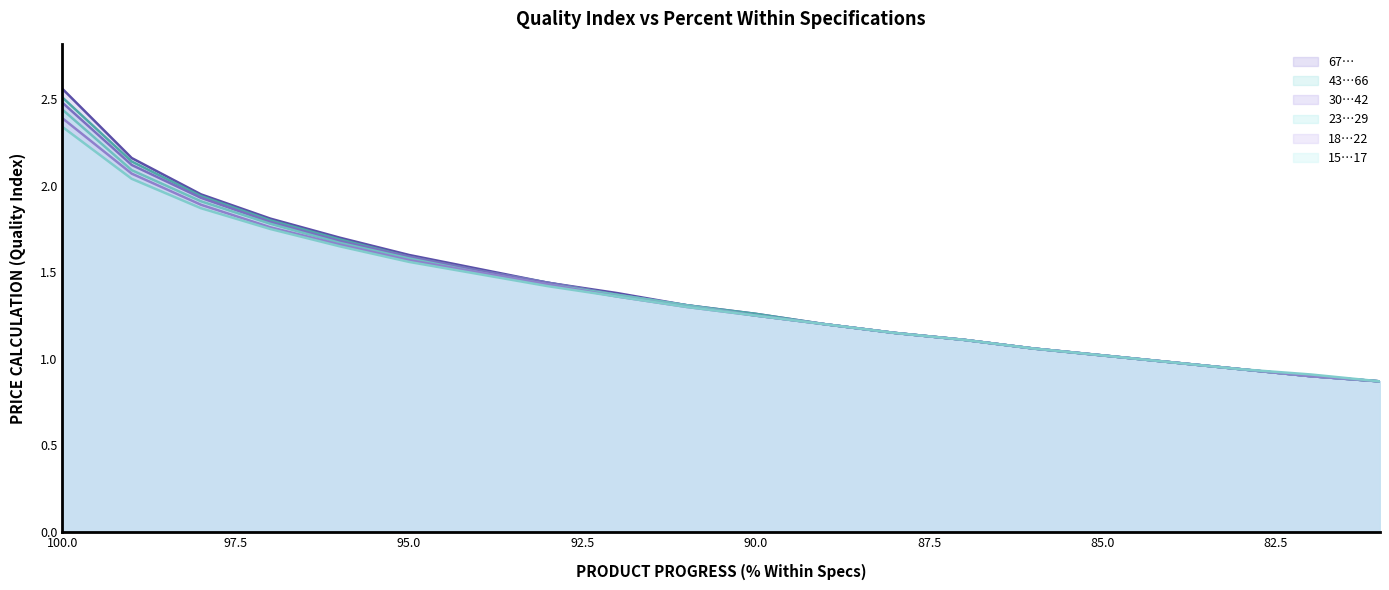

What is the value of the 30…42 point at the 10th from the left?

1.3